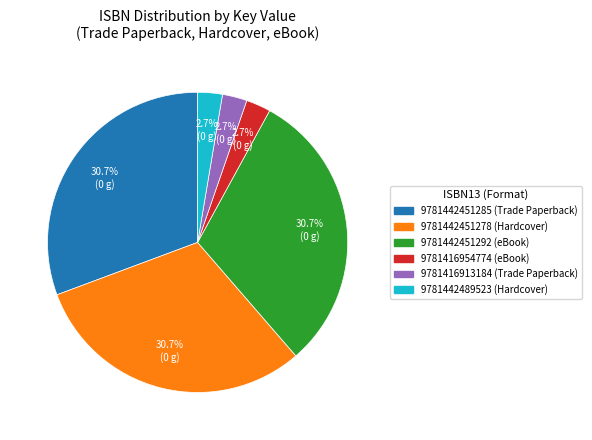

Does any single category account for the majority?

No